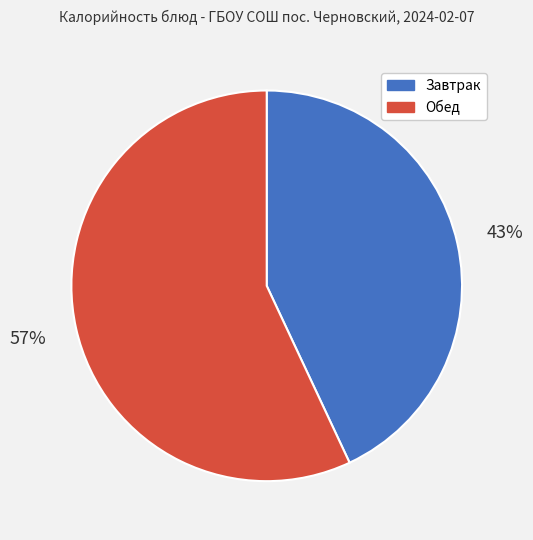

To the nearest percent, what is the difference between the largest and smallest slice percentages?

14%